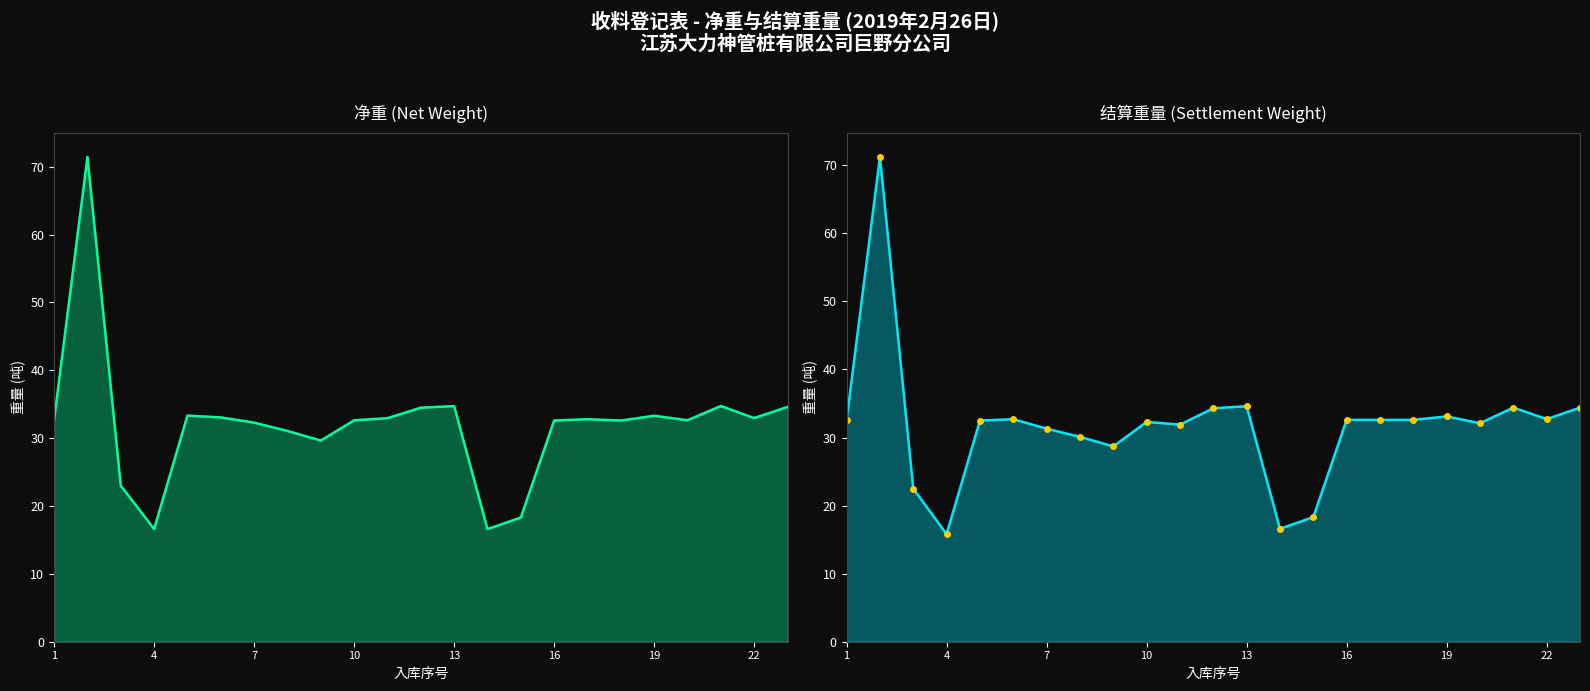

What is the highest value of the 结算重量点 series?

71.2